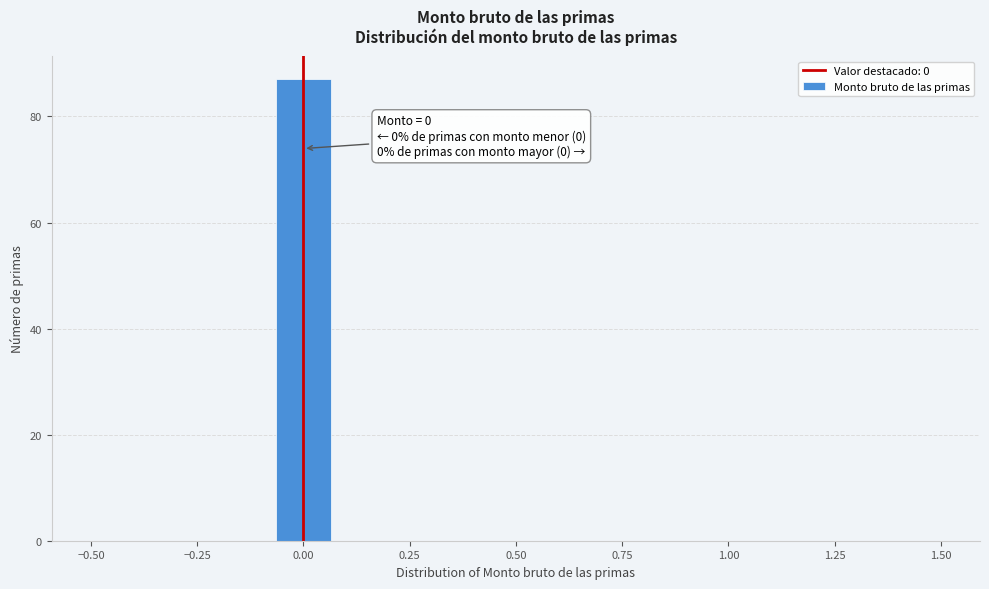

Around what value on the x-axis is the tallest bar? Give the approximate position of its centre, as read against the axis.

0.00